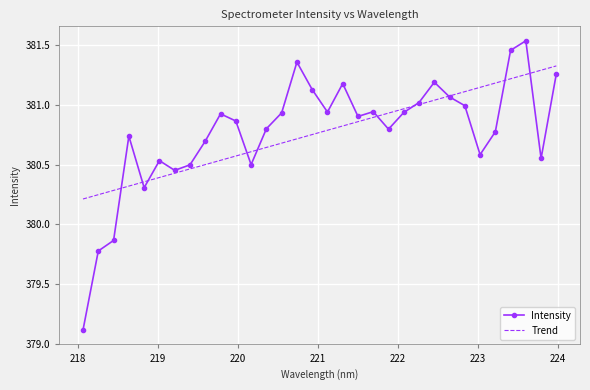

Which series has the largest range (max minus min)?

Intensity